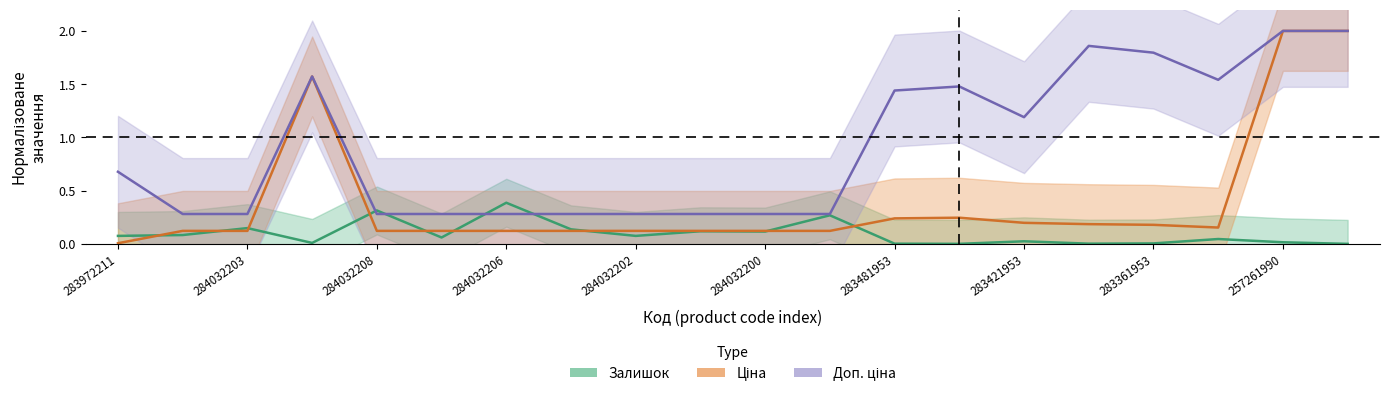

The value of Доп. ціна at 257261990 is 2.0. True or false?

True